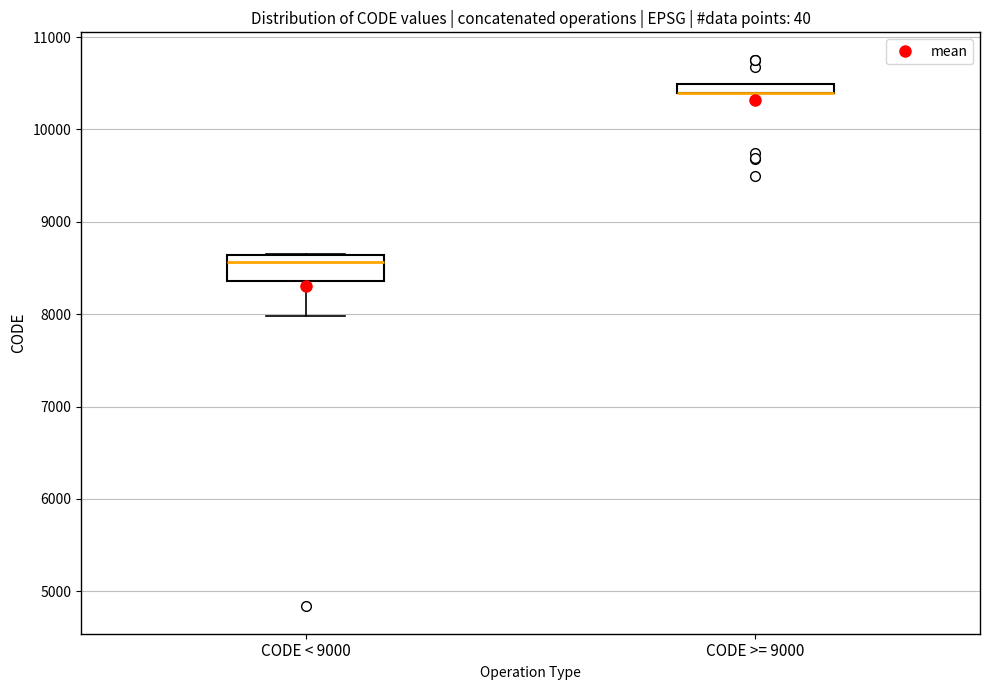

Where is the lower edge of the box for CODE >= 9000 on the y-axis? The values are not printed on the chart, so give them approximately, as read against the axis.

10400